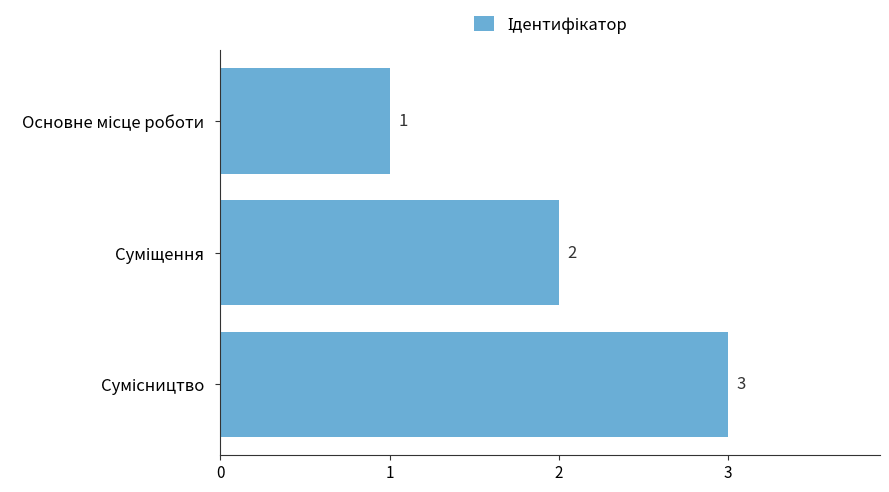

How many values are between 1 and 3?

3